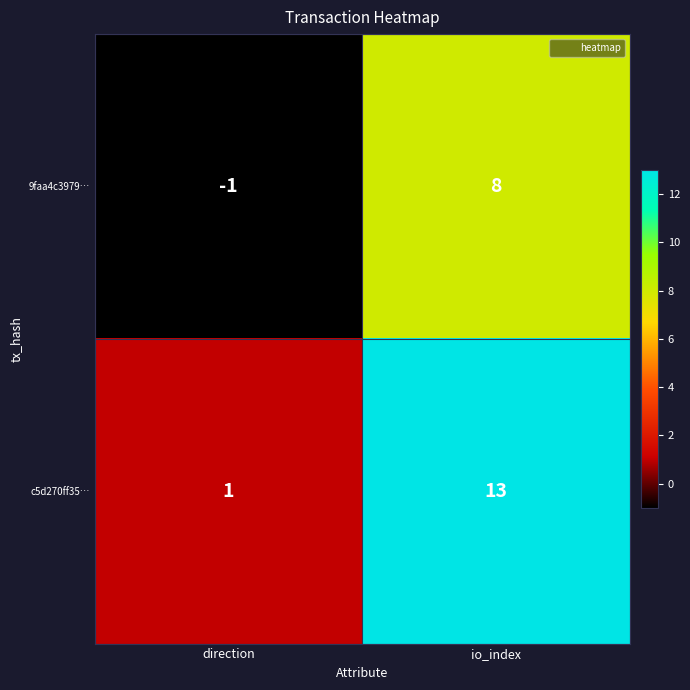

Is it true that 9faa4c3979… equals -1 at direction?

True